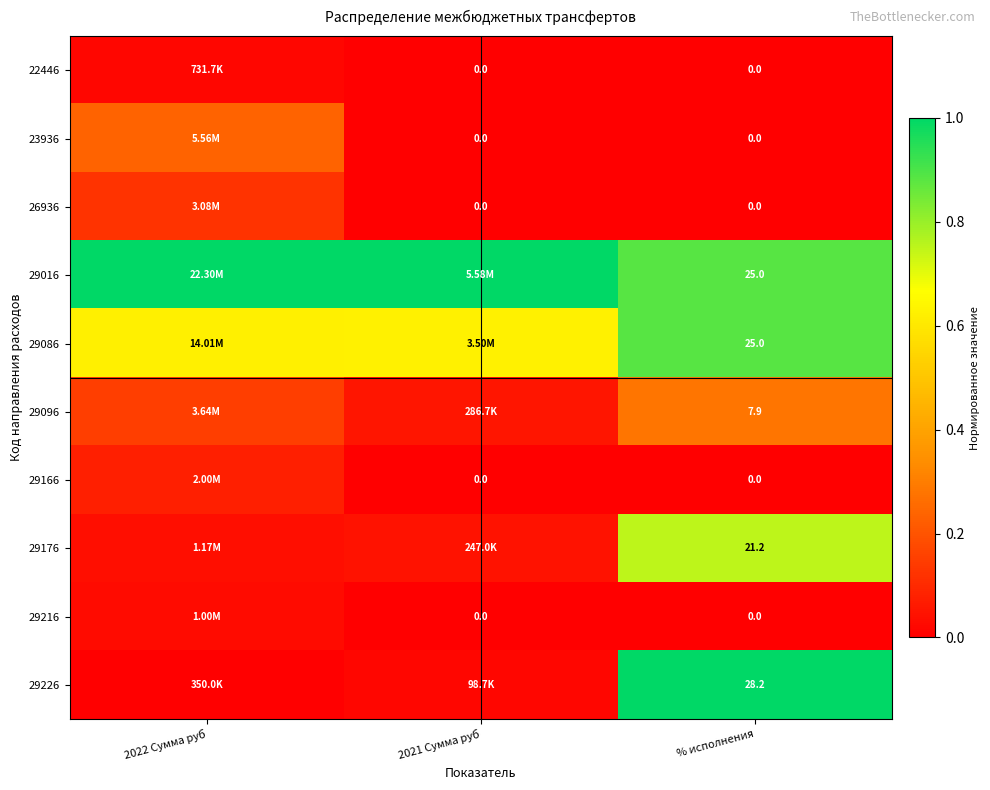

List the labels in order of 29086 value, smallest first.

2022 Сумма руб, 2021 Сумма руб, % исполнения